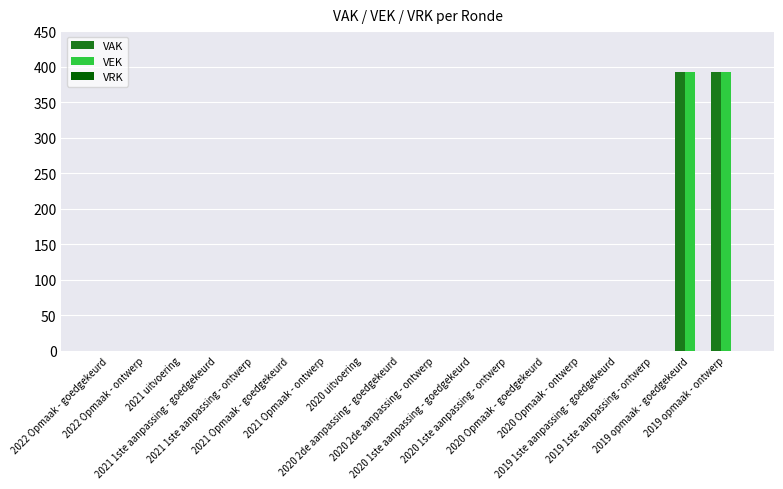

What is the maximum value shown in the chart?

392